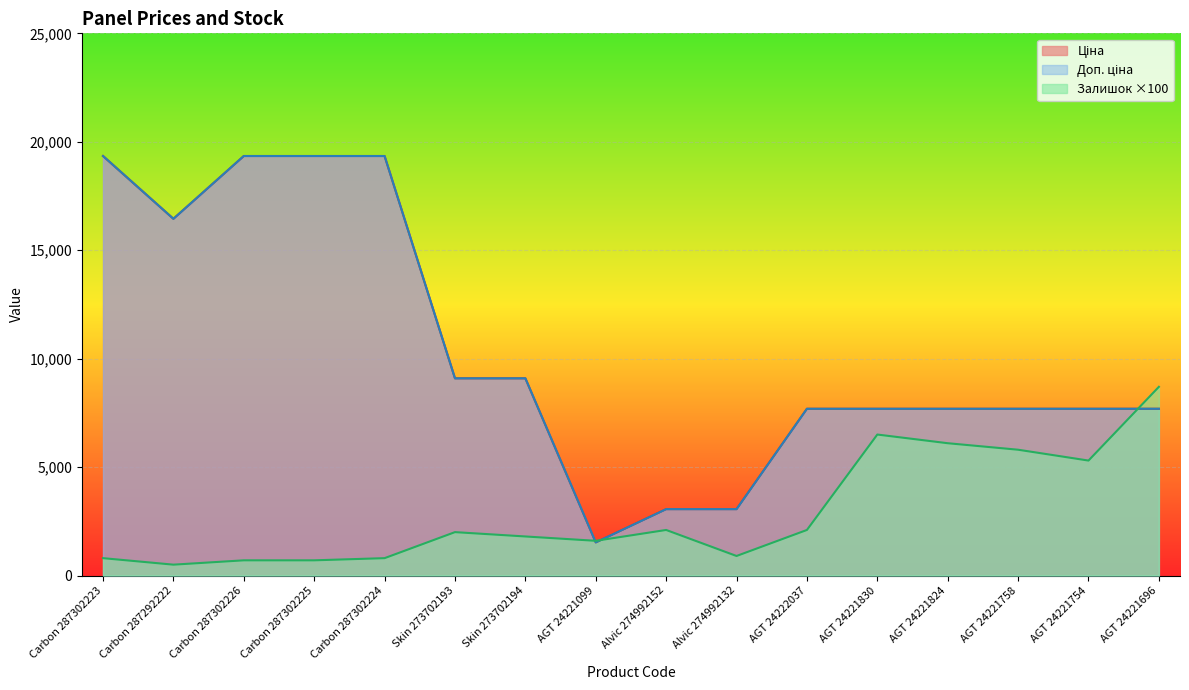

True or false: Ціна and Залишок cross at least once.

True